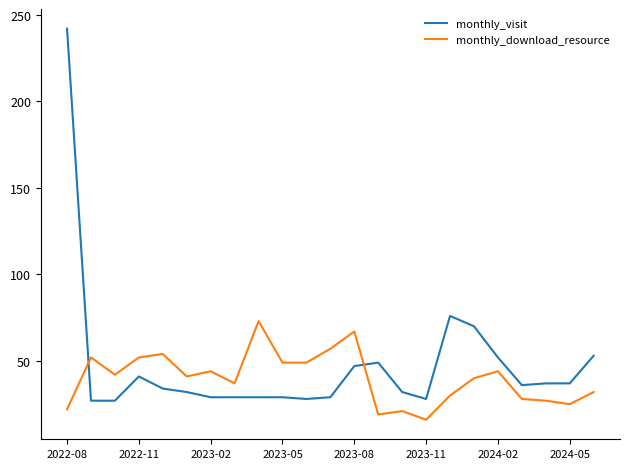

What is the highest value of the monthly_download_resource series?

73